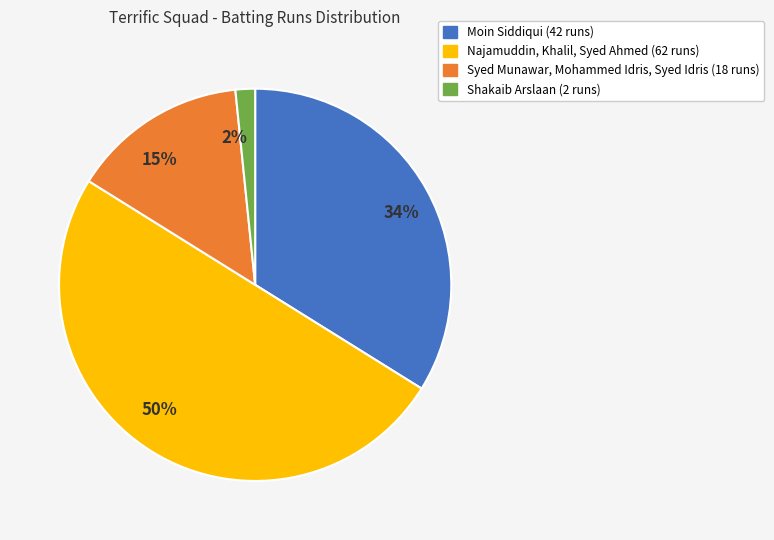

What is the ratio of the value at 15% to the value at 50%?

0.3